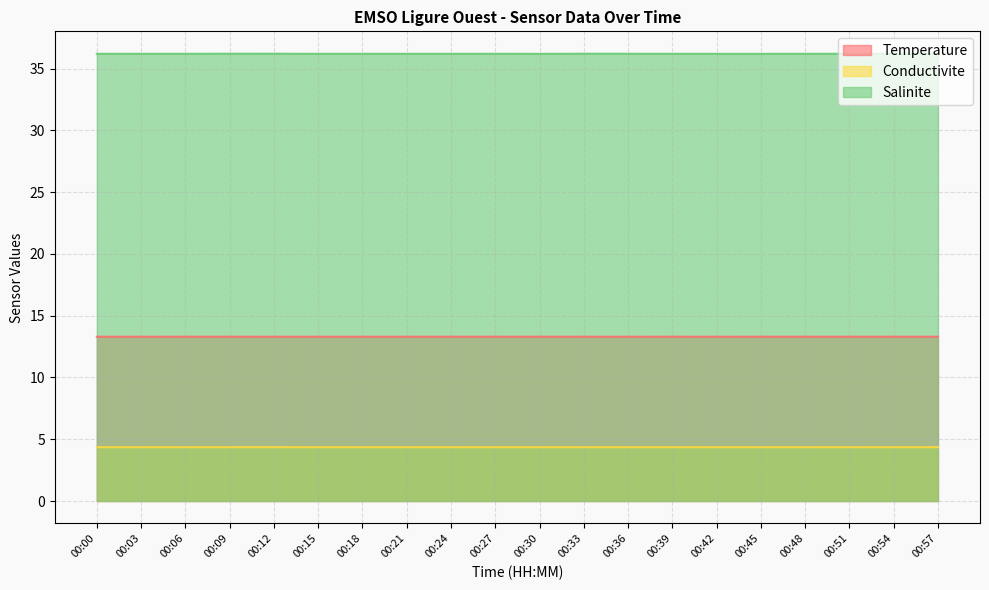

The Temperature series shows 7.8 at 00:15. True or false?

False